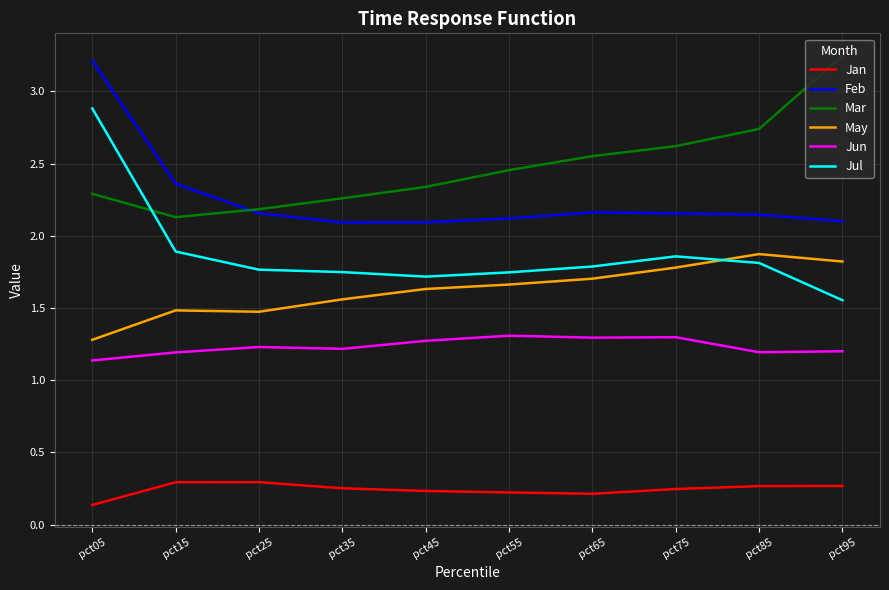

True or false: May and Feb cross at least once.

False